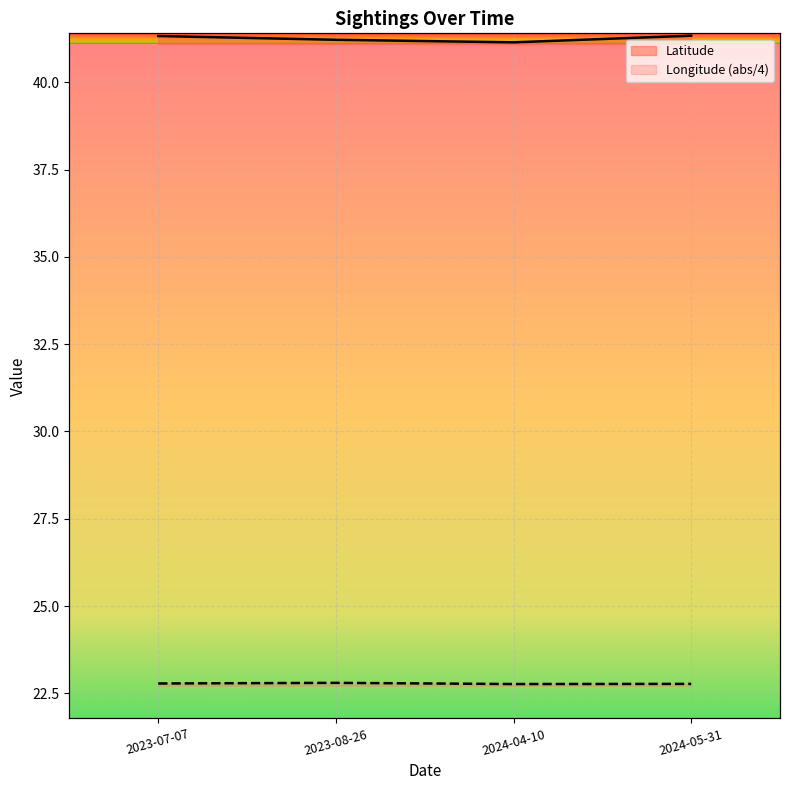

What is the total value across all series at 2024-05-31?

64.1